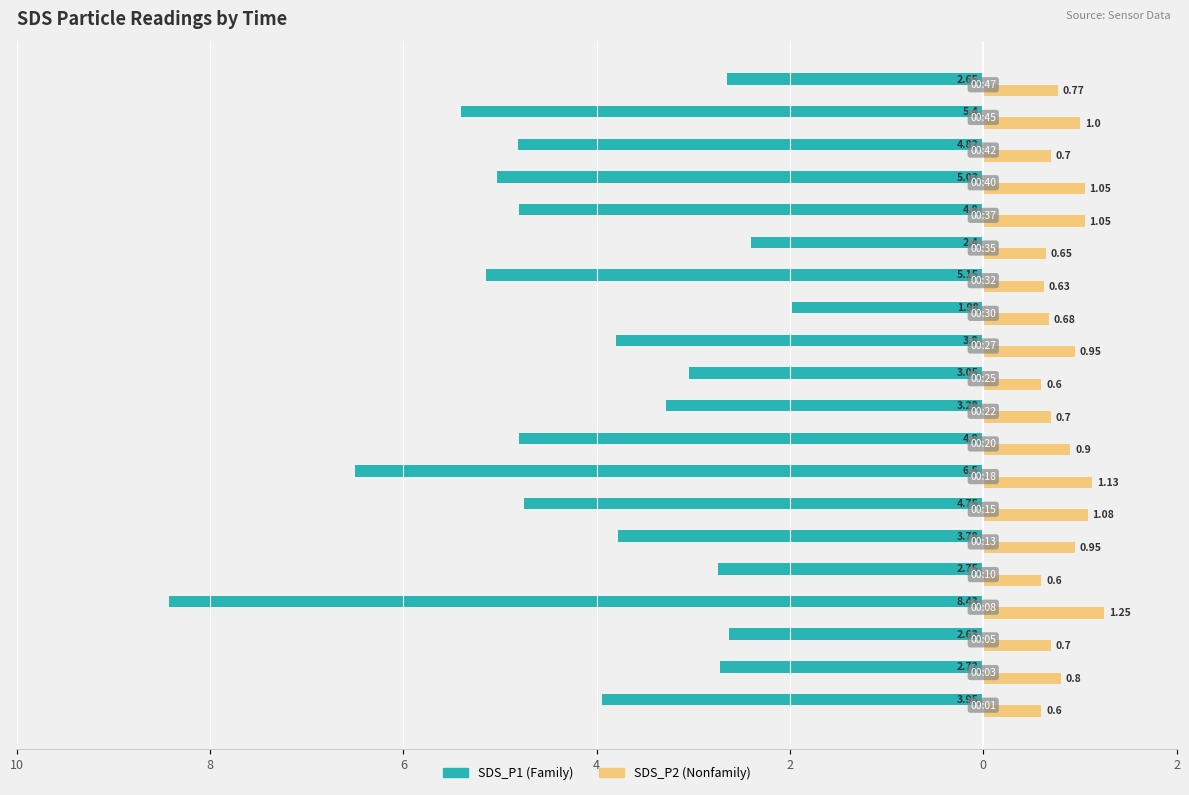

Reading left to right, extract all data points from this chart.

SDS_P1: -4.0	-2.7	-2.6	-8.4	-2.8	-3.8	-4.8	-6.5	-4.8	-3.3	-3.0	-3.8	-2.0	-5.2	-2.4	-4.8	-5.0	-4.8	-5.4	-2.6
SDS_P2: 0.6	0.8	0.7	1.2	0.6	0.9	1.1	1.1	0.9	0.7	0.6	0.9	0.7	0.6	0.7	1.1	1.1	0.7	1.0	0.8